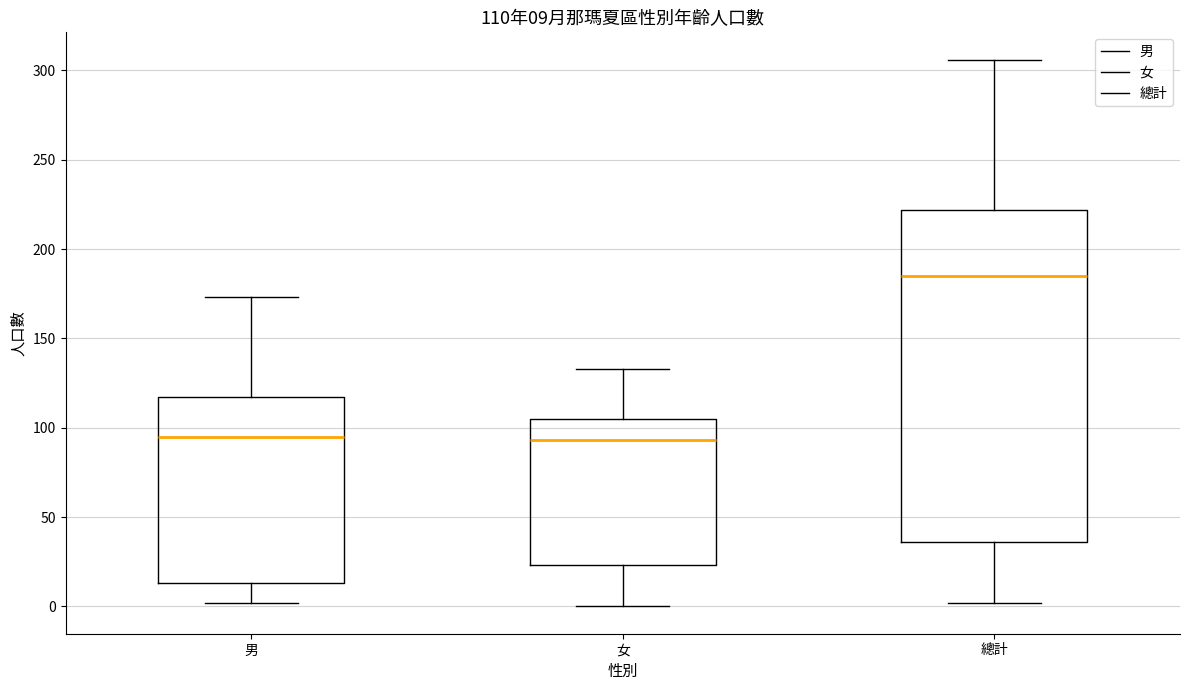

Which box is the tallest, from its lower edge to its upper edge?

總計